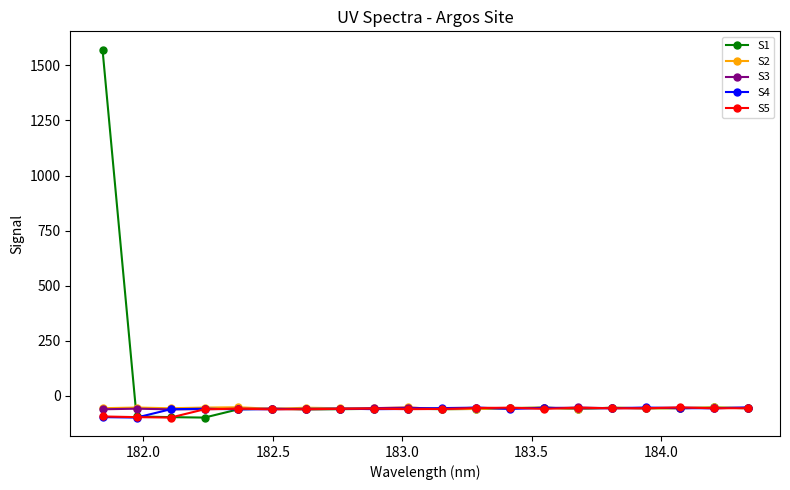

How many data points in S3 are less than -56?

11